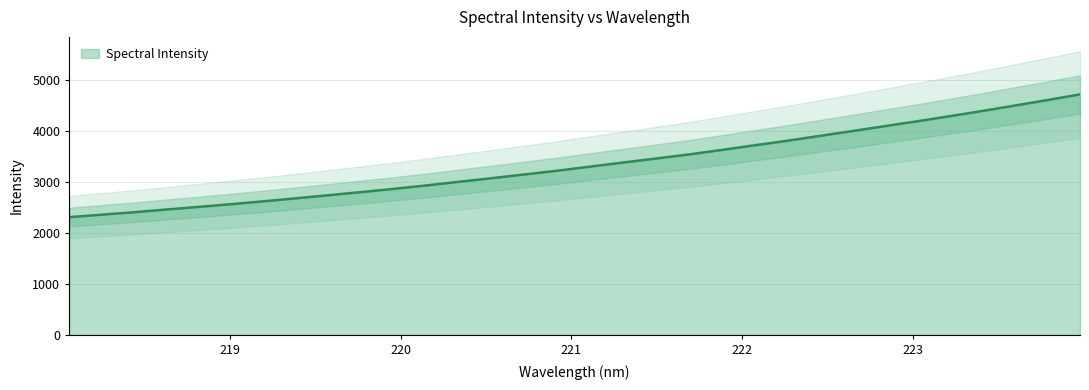

True or false: the data shows 4332.3 at 220.7354.

False